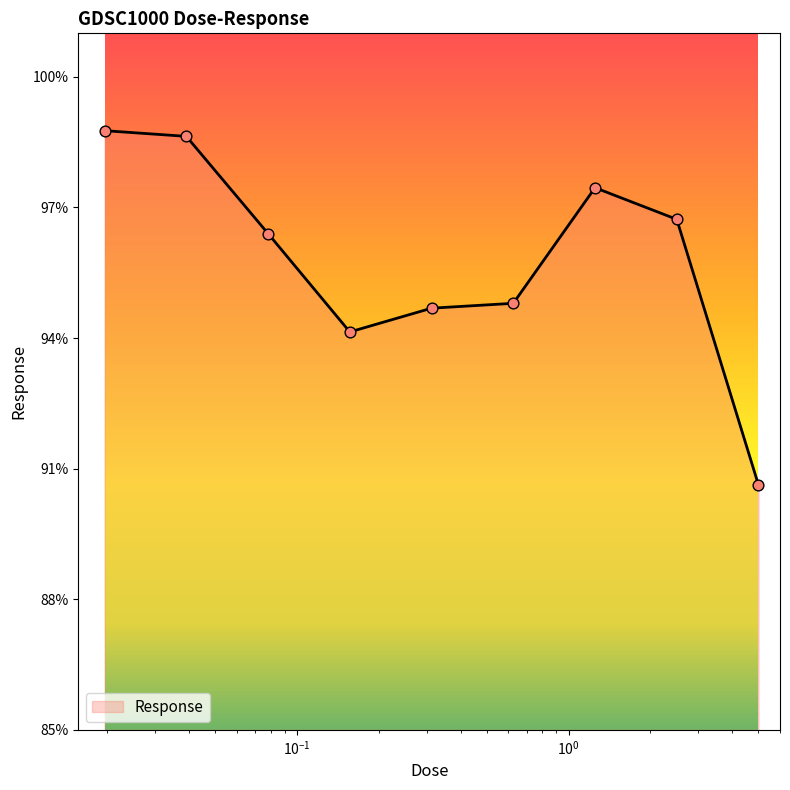

What is the difference between the maximum and minimum values?

8.1